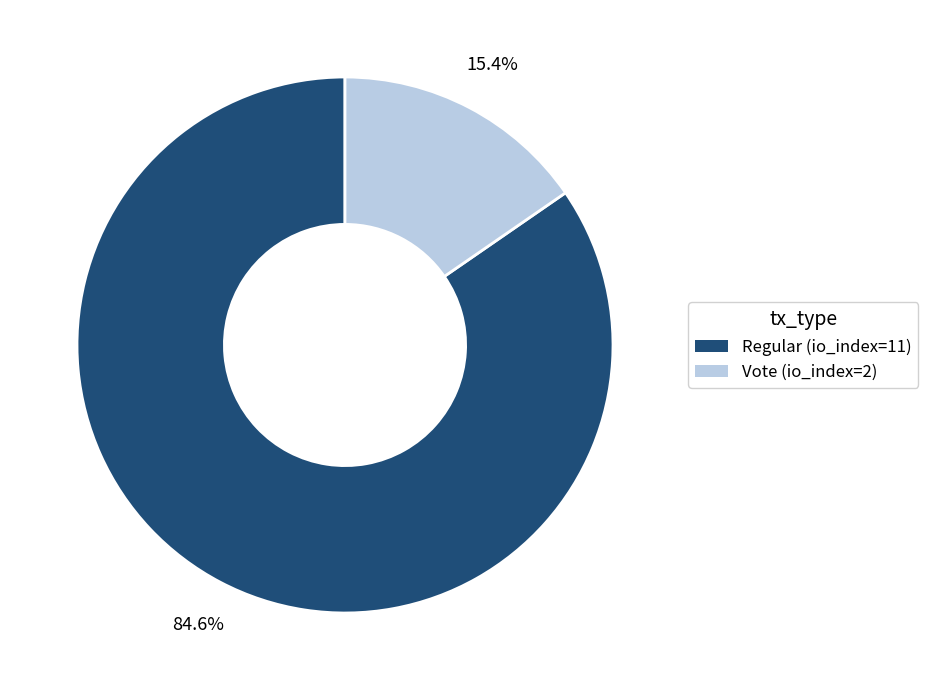

Which has a higher value, Regular (io_index=11) or Vote (io_index=2)?

Regular (io_index=11)